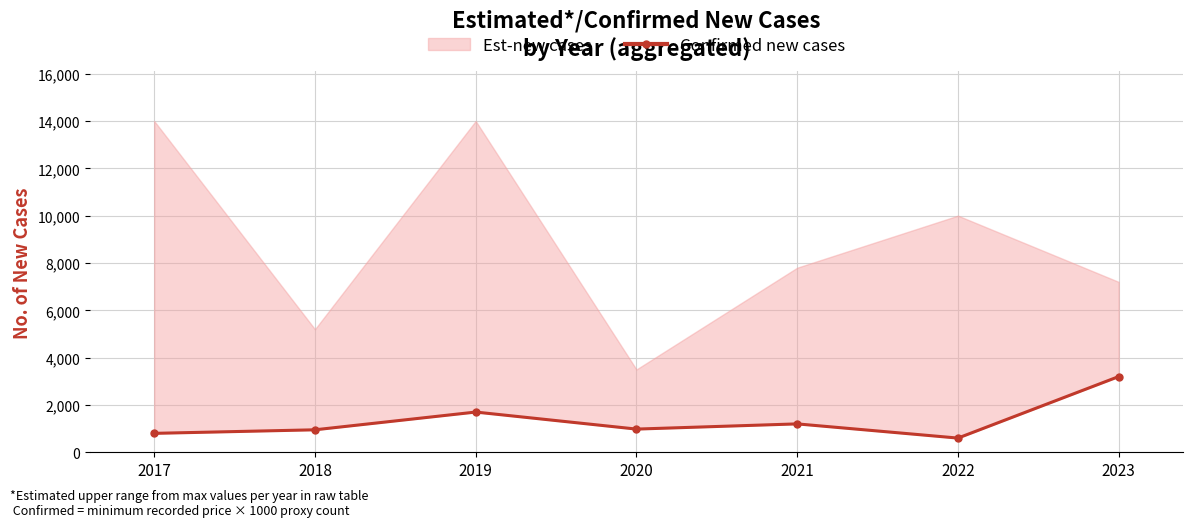

Reading left to right, extract all data points from this chart.

800	950	1700	980	1200	600	3200